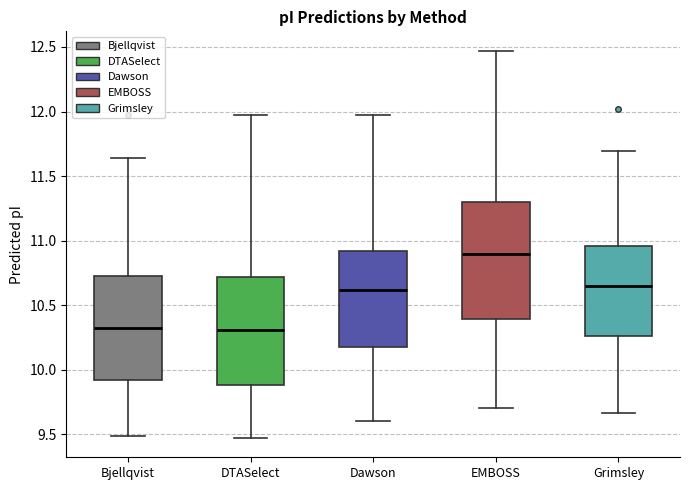

Reading left to right, transcribe this box plot: for each box, give where its median line is, the range the box spans, and where its two whiskers end, as read against the y-axis. The values are not printed on the chart, so give them approximately, as read against the axis.

Bjellqvist: median 10.30, box 9.90 to 10.70, whiskers 9.50 to 11.65
DTASelect: median 10.30, box 9.90 to 10.70, whiskers 9.45 to 11.95
Dawson: median 10.60, box 10.20 to 10.90, whiskers 9.60 to 11.95
EMBOSS: median 10.90, box 10.40 to 11.30, whiskers 9.70 to 12.45
Grimsley: median 10.65, box 10.25 to 10.95, whiskers 9.65 to 11.70